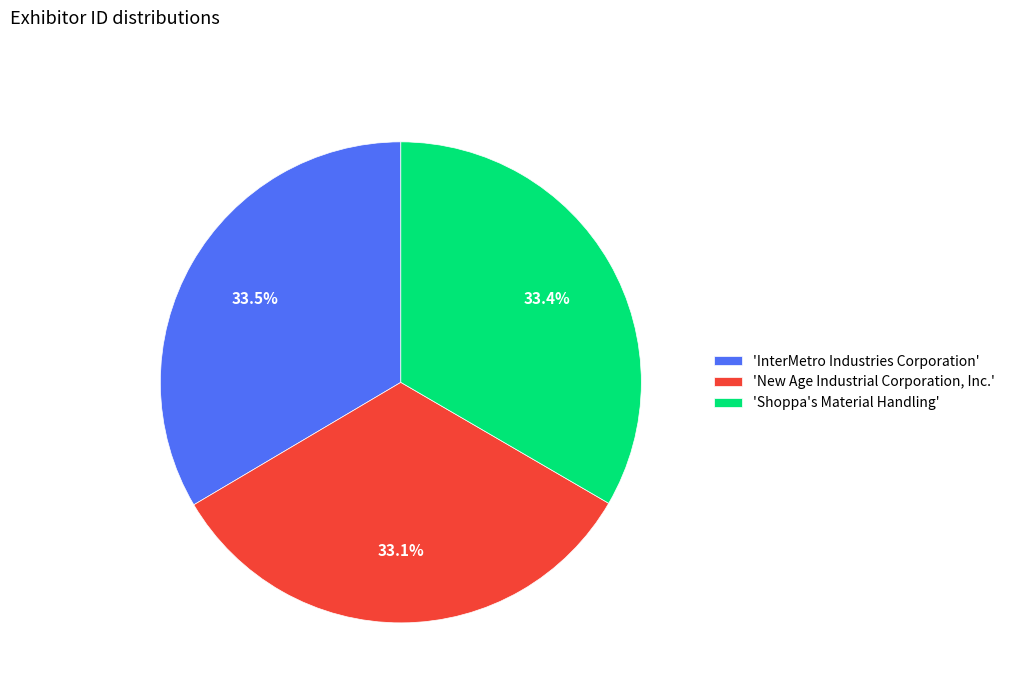

Approximately how many times larger is the value at 'New Age Industrial Corporation, Inc.' compared to 'Shoppa's Material Handling'?

1.0